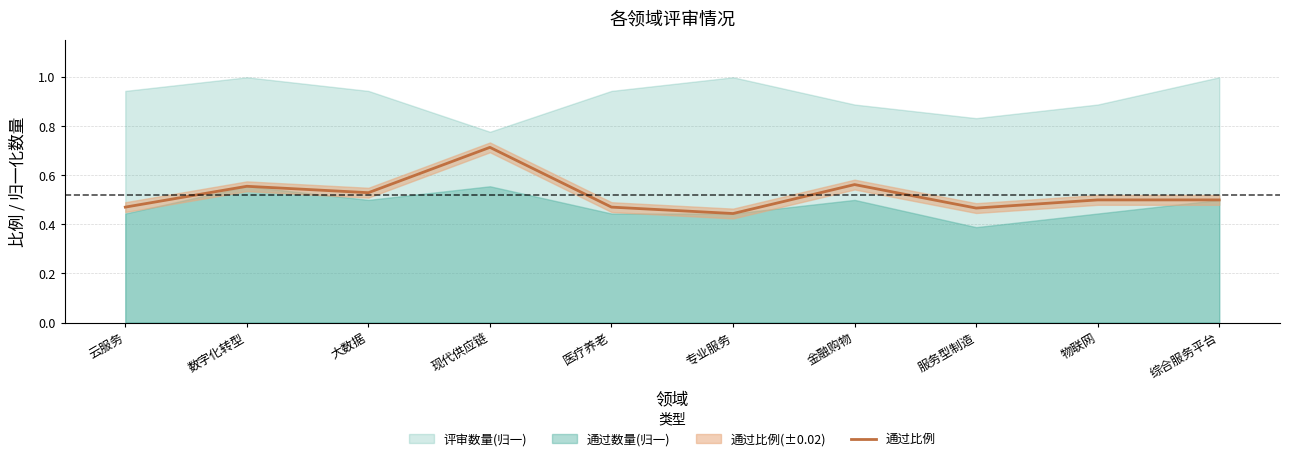

Which category has the highest value across all series?

现代供应链